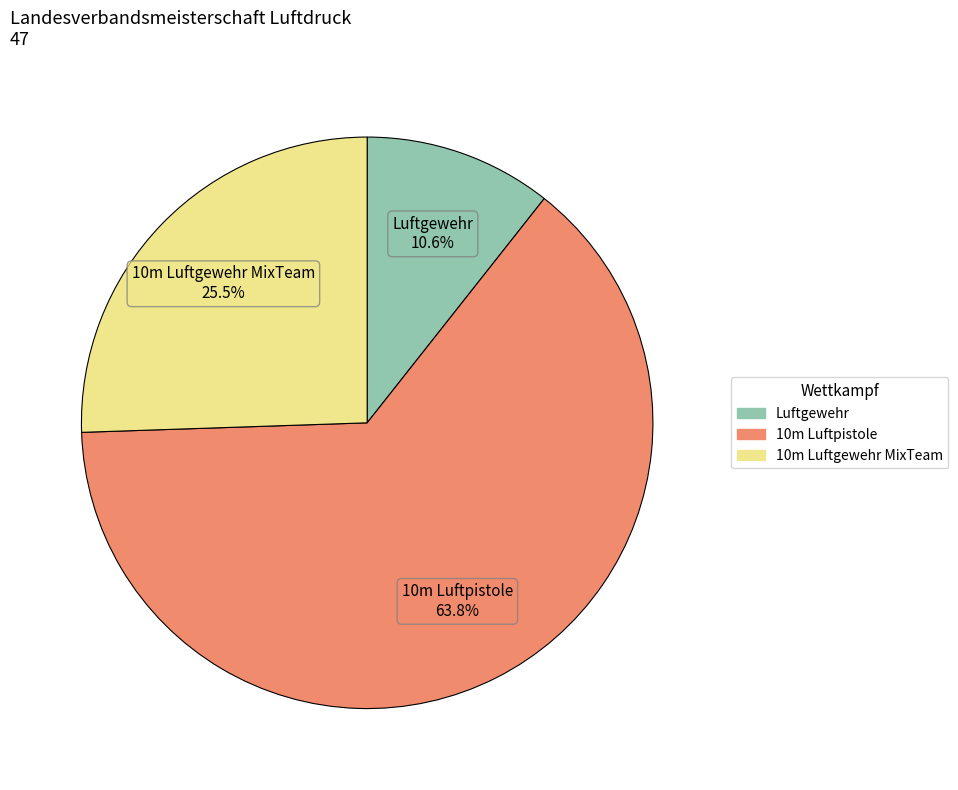

Is it true that 10m Luftpistole is 68% of the pie?

False